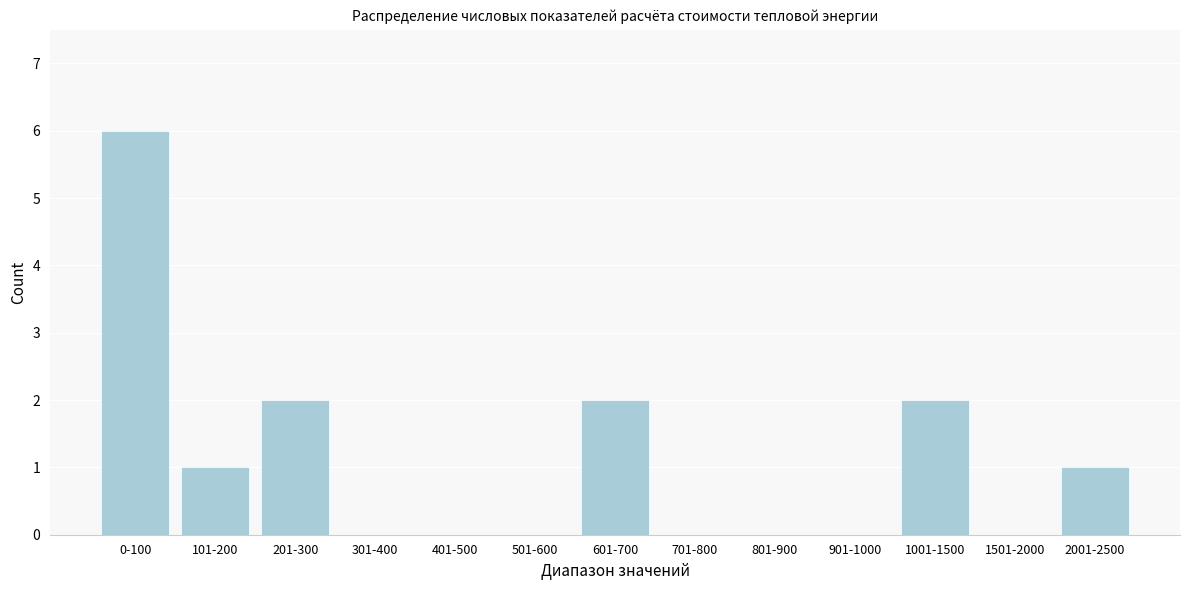

Reading right to left, extract all data points from this chart.

2001-2500=1	1501-2000=0	1001-1500=2	901-1000=0	801-900=0	701-800=0	601-700=2	501-600=0	401-500=0	301-400=0	201-300=2	101-200=1	0-100=6